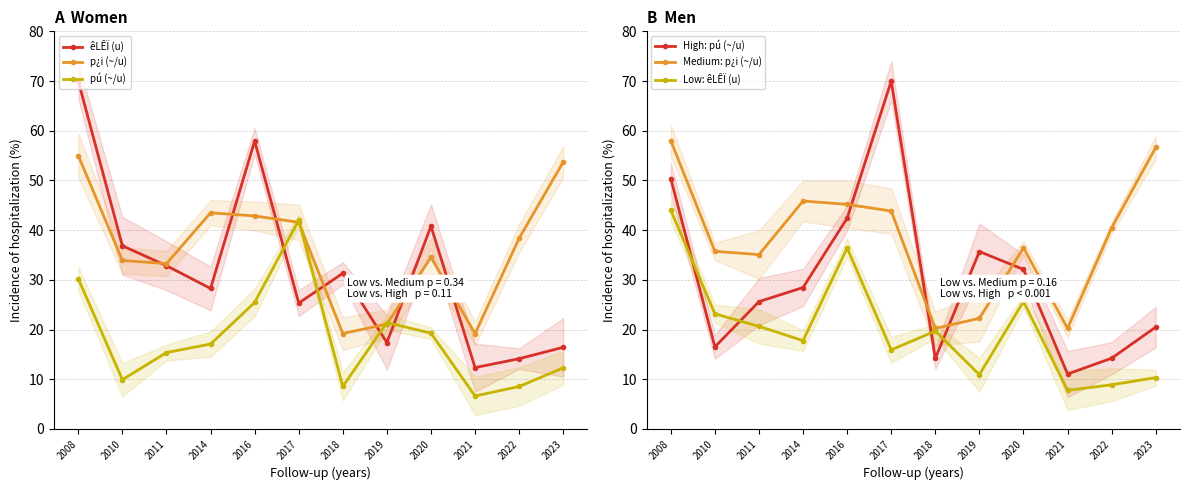

What is the sum of all High: pú (~/u) values?

361.1